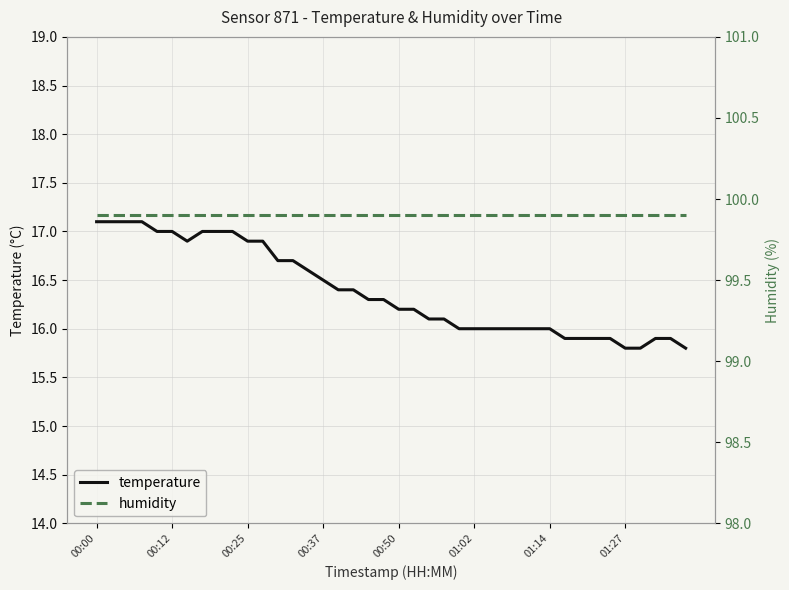

Where is temperature nearest to the value 16?

24